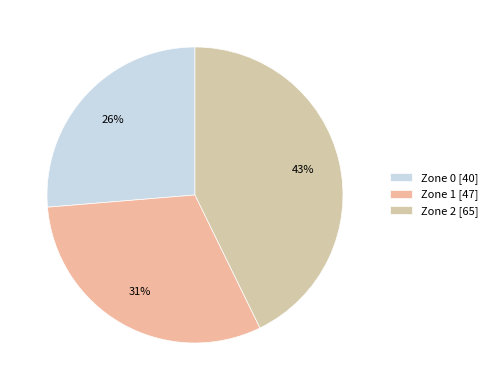

Between Zone 0 and Zone 1, which is larger?

Zone 1